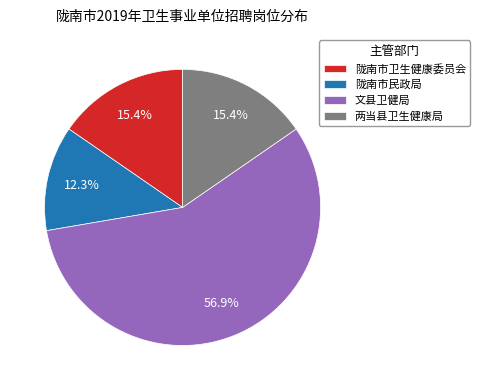

To the nearest percent, what is the combined percentage of 陇南市卫生健康委员会 and 陇南市民政局?

28%